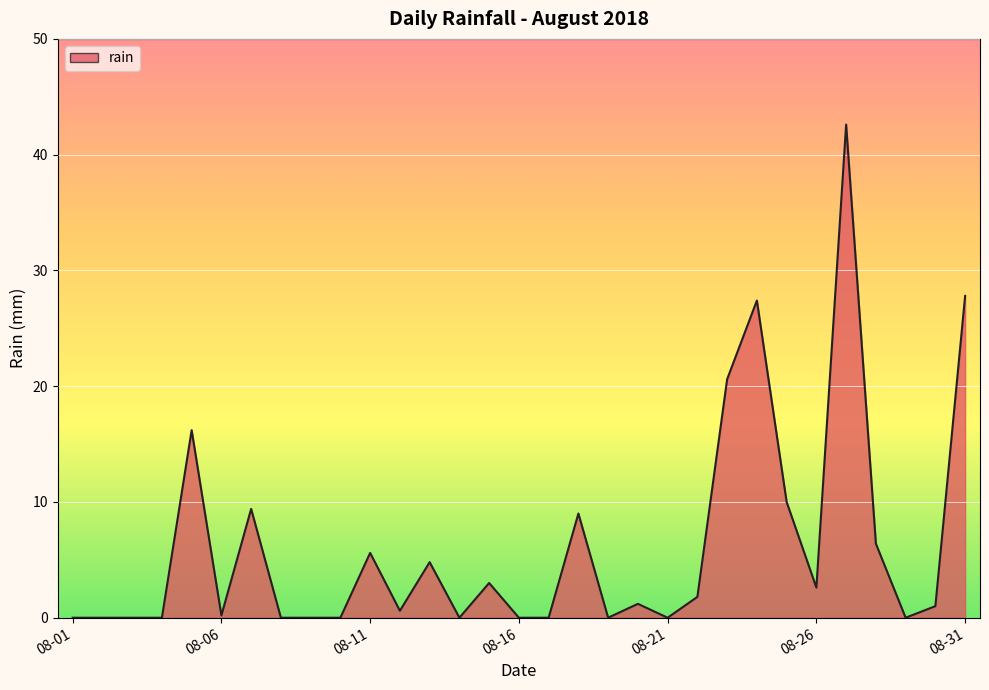

What is the difference between the maximum and minimum values?

42.6